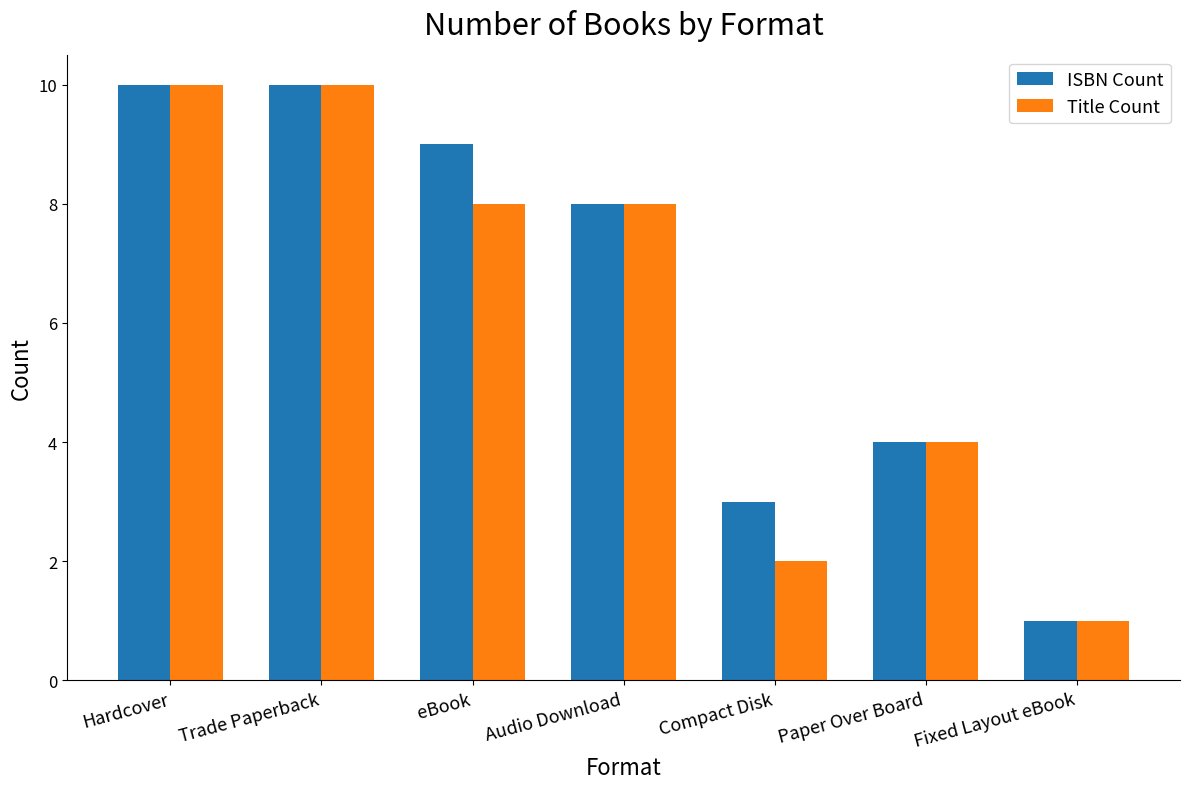

Which series changed the most between eBook and Audio Download?

ISBN Count